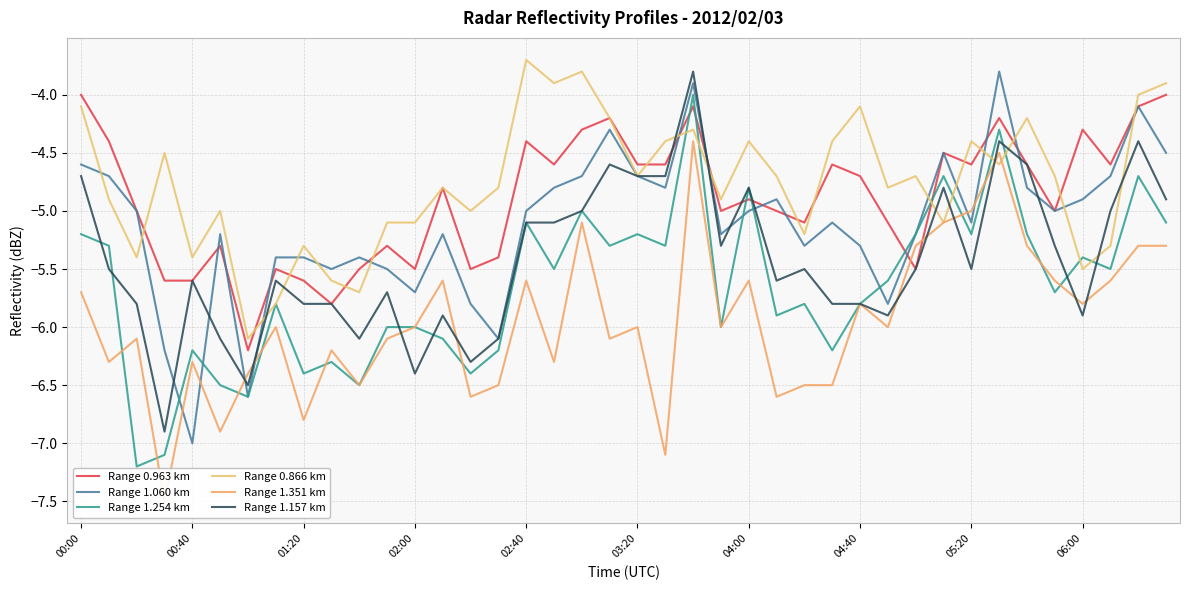

What is the minimum value for Range 1.060 km?

-7.0